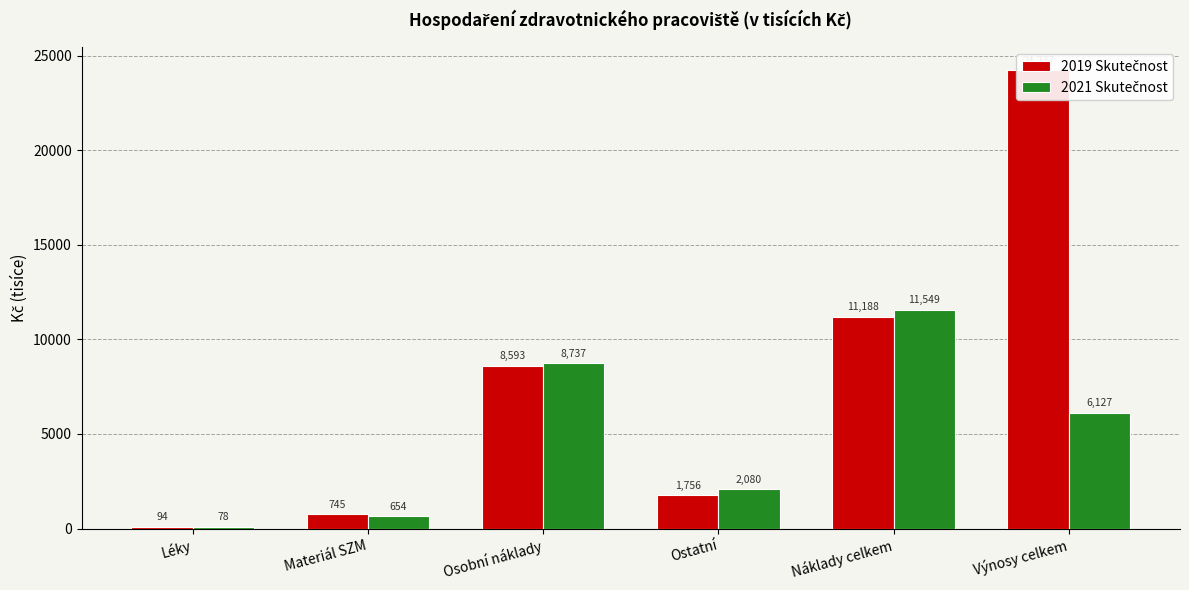

List the labels in order of 2019 Skutečnost value, smallest first.

Léky, Materiál SZM, Ostatní, Osobní náklady, Náklady celkem, Výnosy celkem